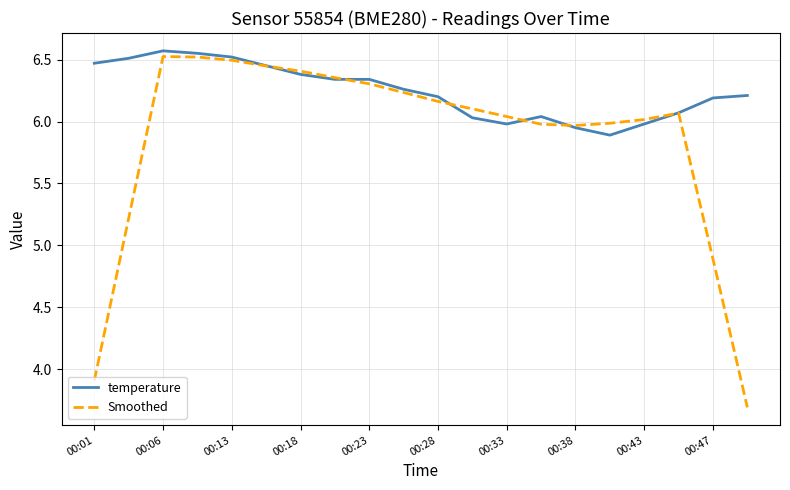

Which series has the largest range (max minus min)?

Smoothed